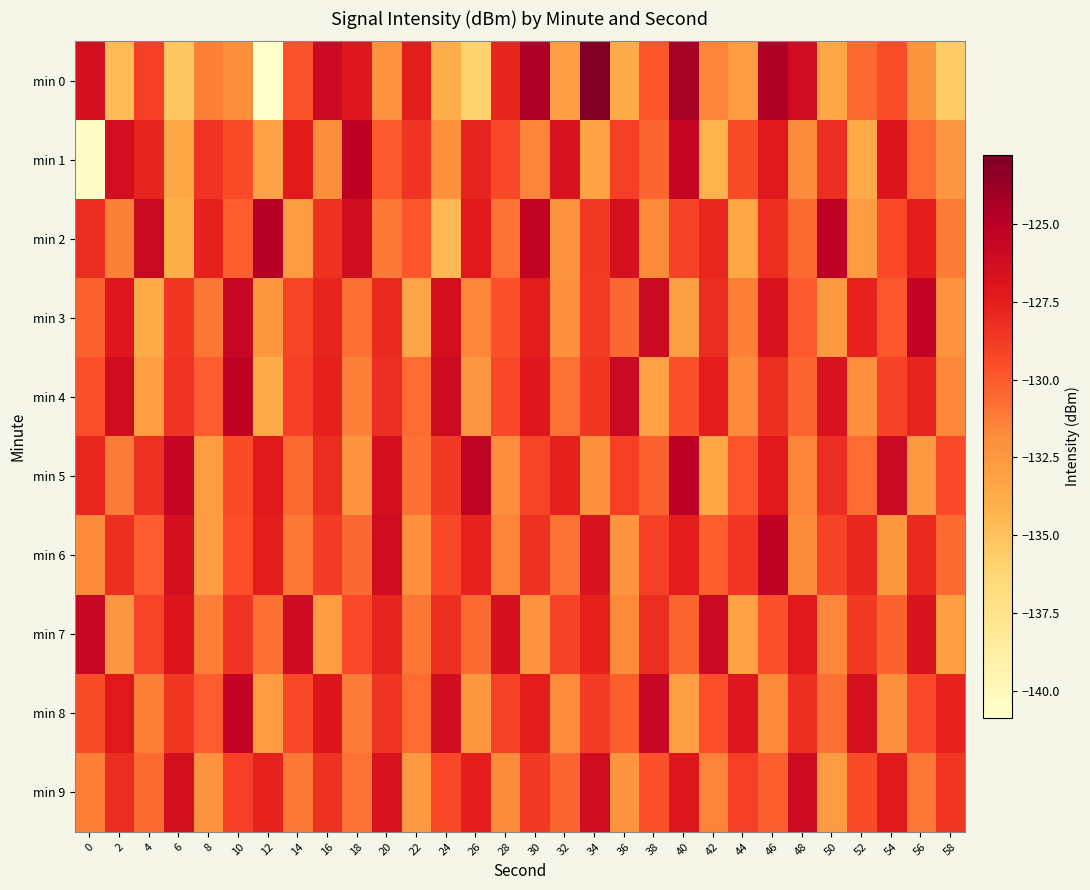

What is the maximum value shown in the chart?

-122.8